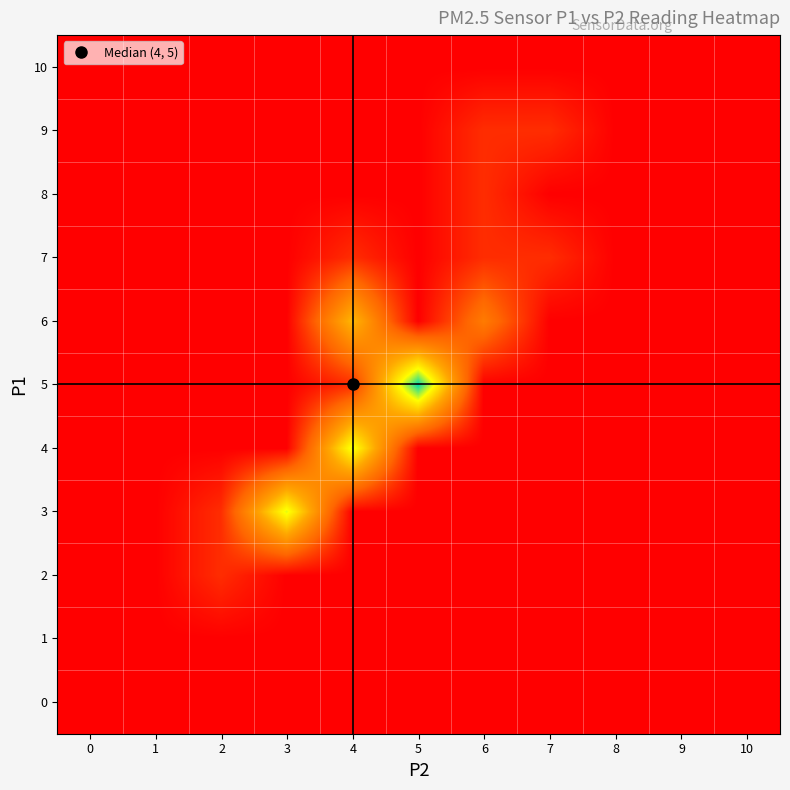

Which series has the largest total across all categories?

row_5